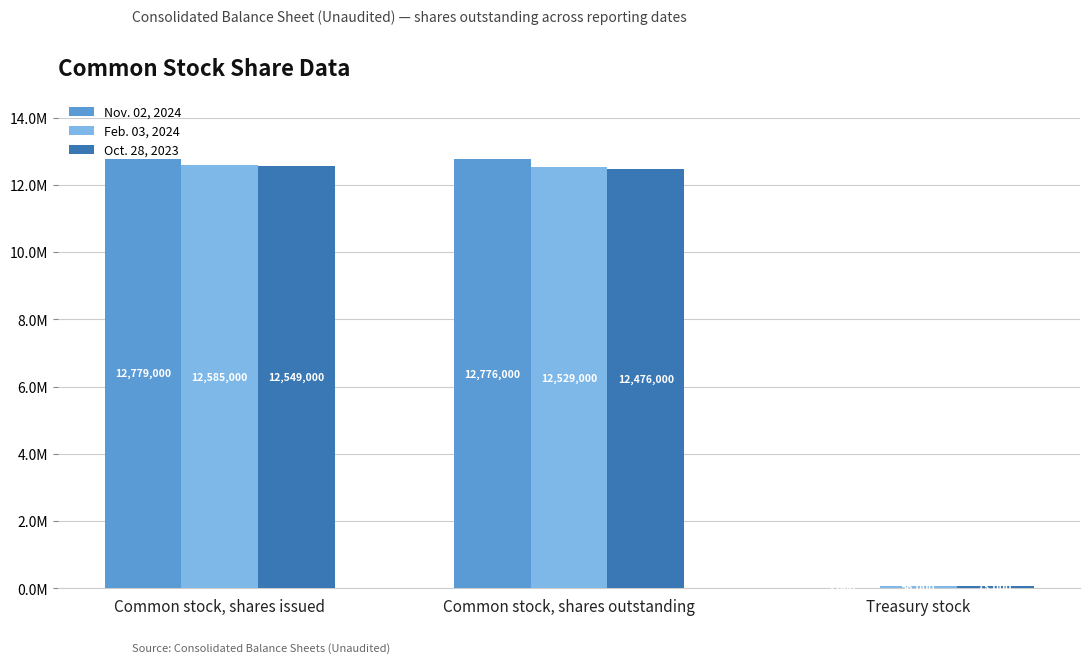

Does the chart contain stacked bars?

No